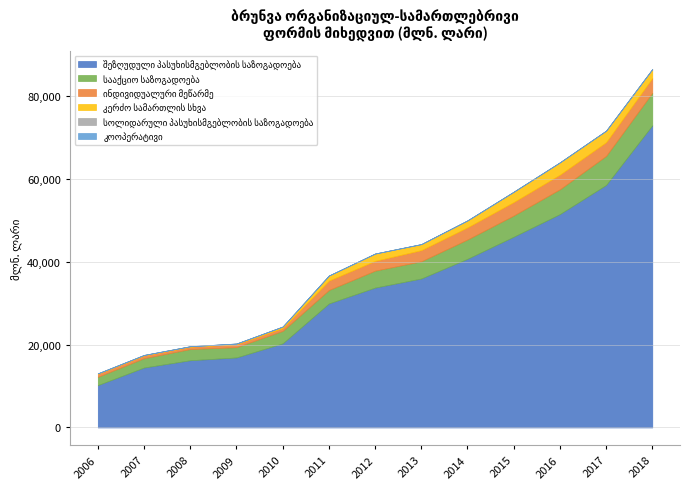

Rank the categories by კოოპერატივი value from lowest to highest.

2014, 2012, 2010, 2009, 2011, 2007, 2008, 2013, 2015, 2016, 2006, 2017, 2018